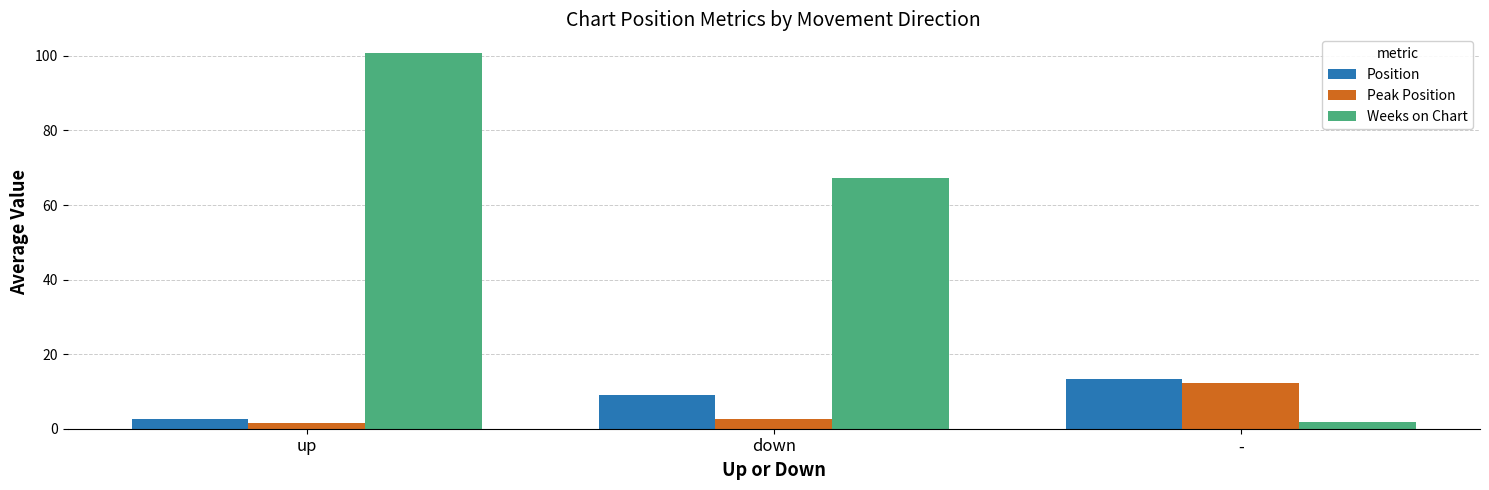

True or false: Peak Position has a value of 2.7 at down.

True